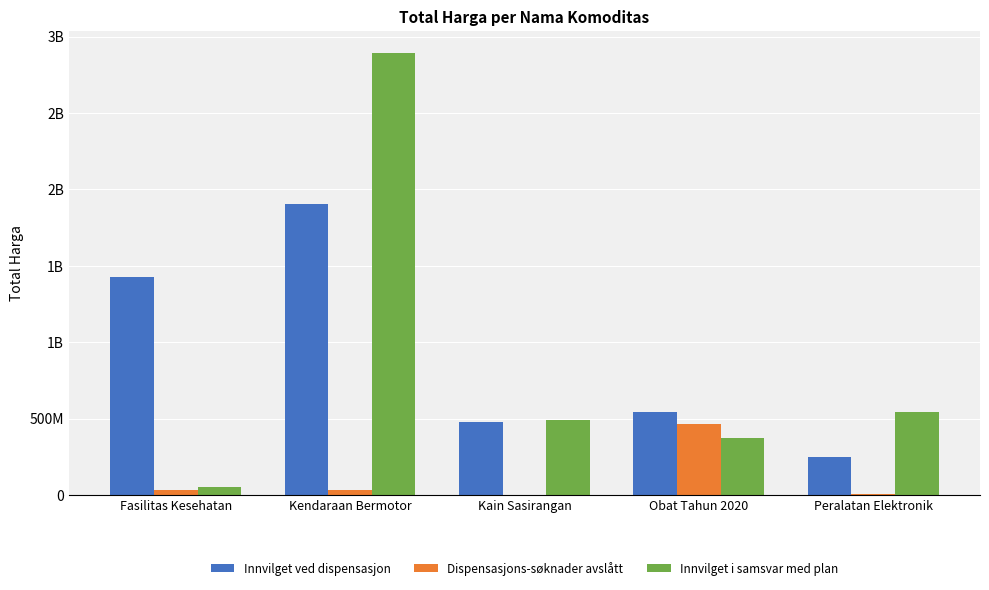

What are all the series names shown in the legend?

Innvilget ved dispensasjon, Dispensasjons-søknader avslått, Innvilget i samsvar med plan